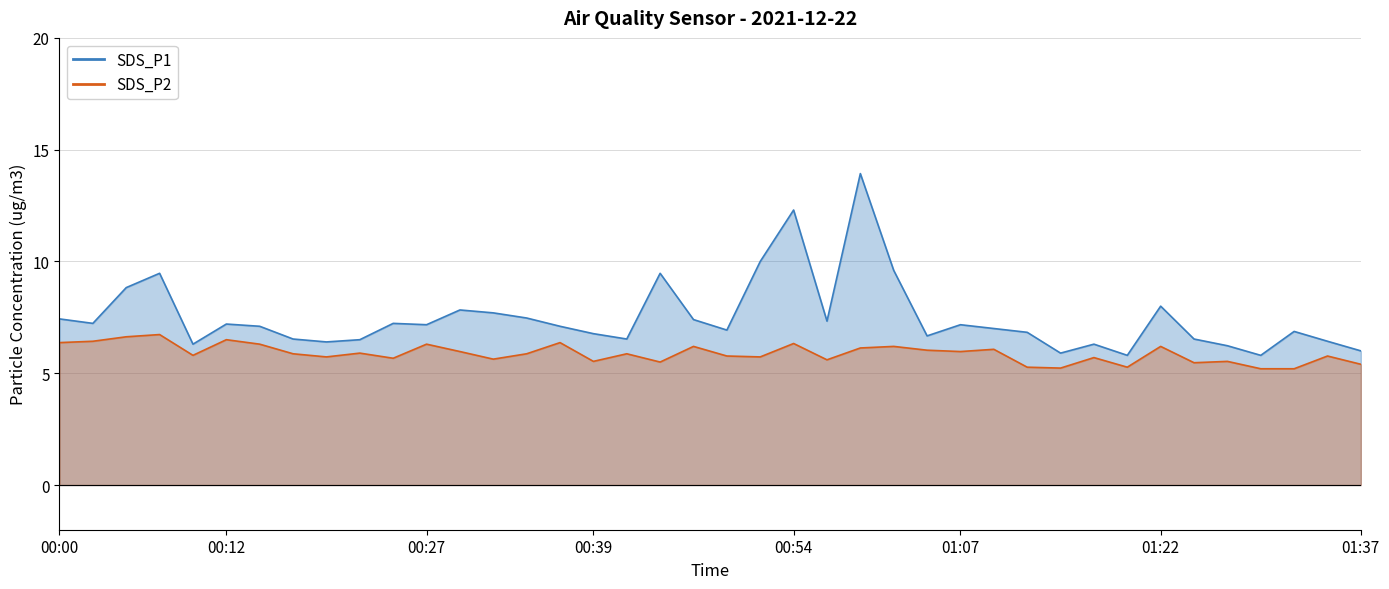

Is it true that SDS_P2 equals 7.5 at 00:44?

False